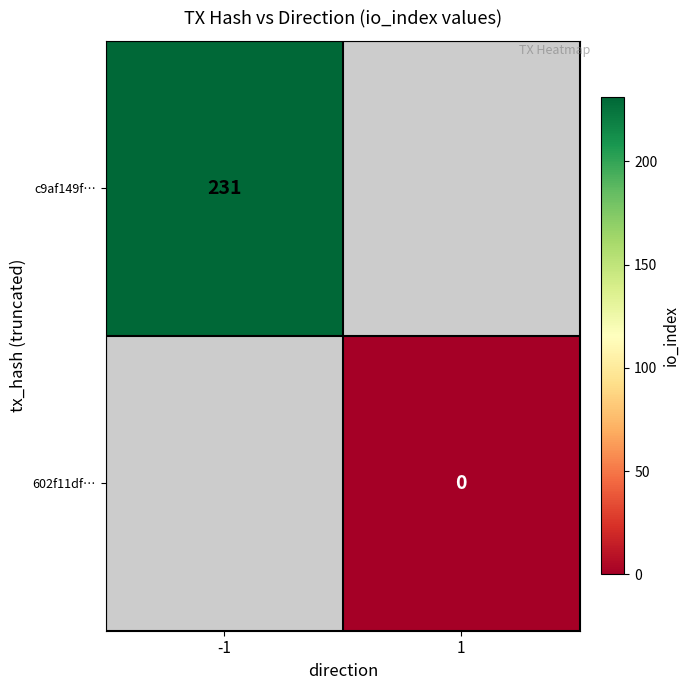

Is the value of c9af149f… at -1 greater than the value of 602f11df… at 1?

Yes